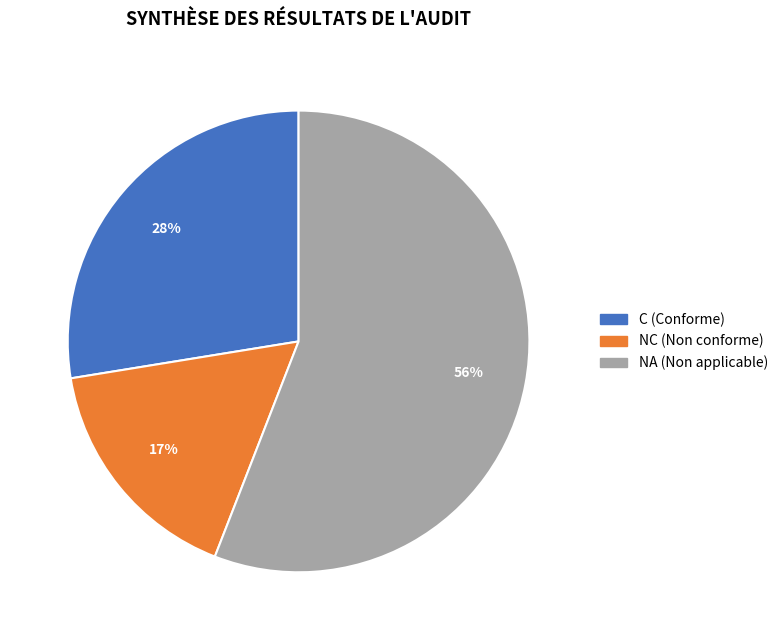

To the nearest percent, what is the difference between the C (Conforme) and NA (Non applicable) slice percentages?

28%